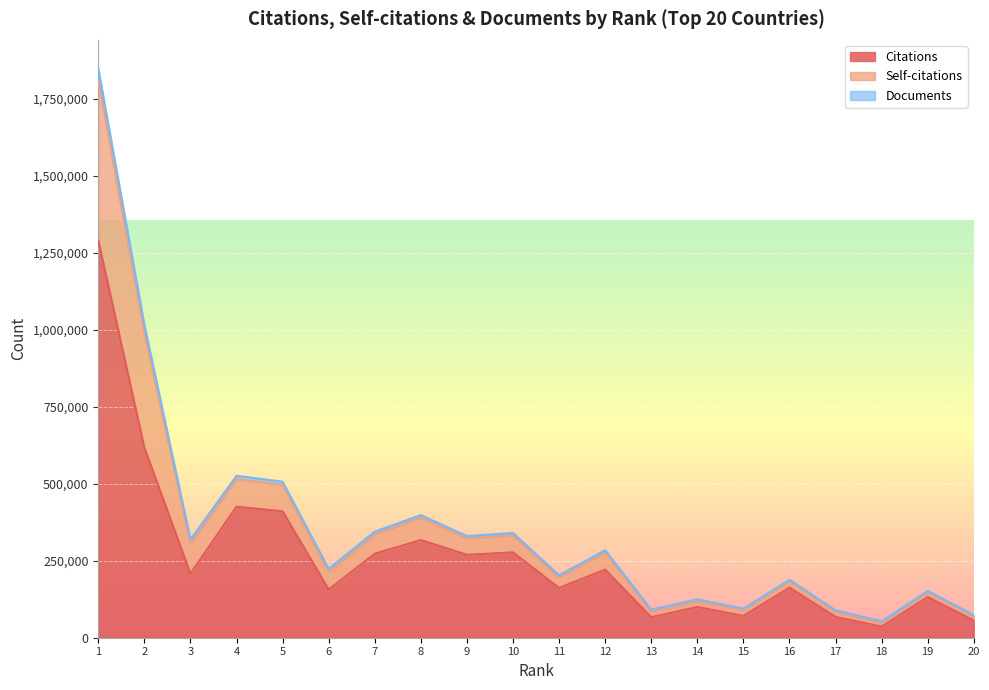

Where is Citations nearest to the value 663531?

2